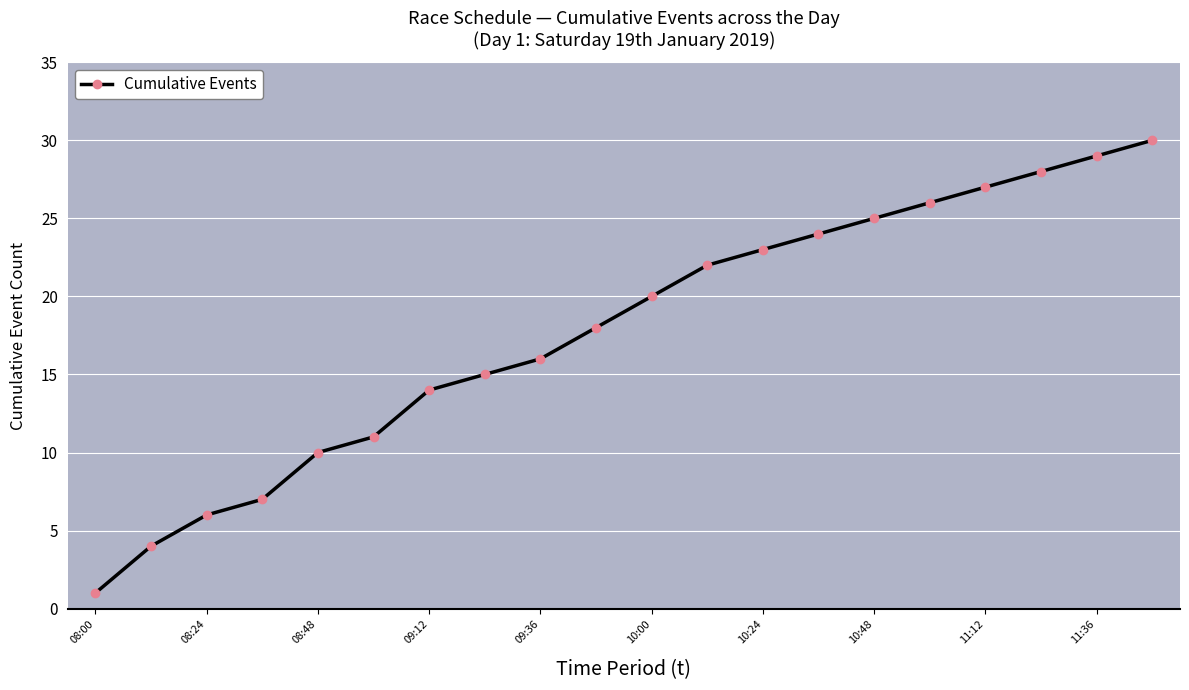

What is the difference between the maximum and second lowest values?

26